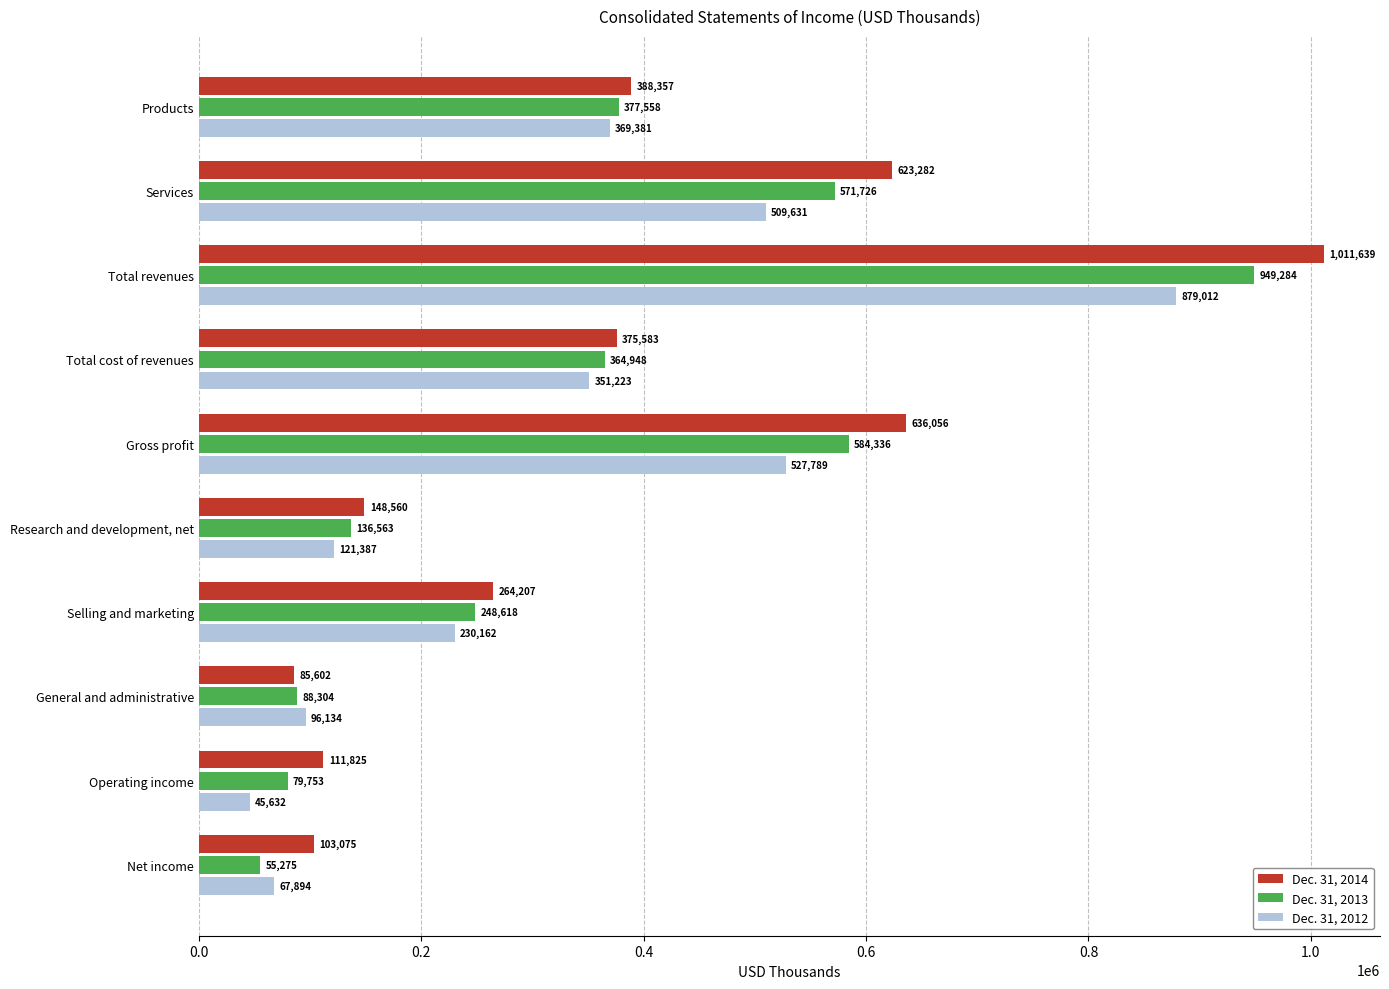

List the series in order of their peak value, highest first.

Dec. 31, 2014, Dec. 31, 2013, Dec. 31, 2012